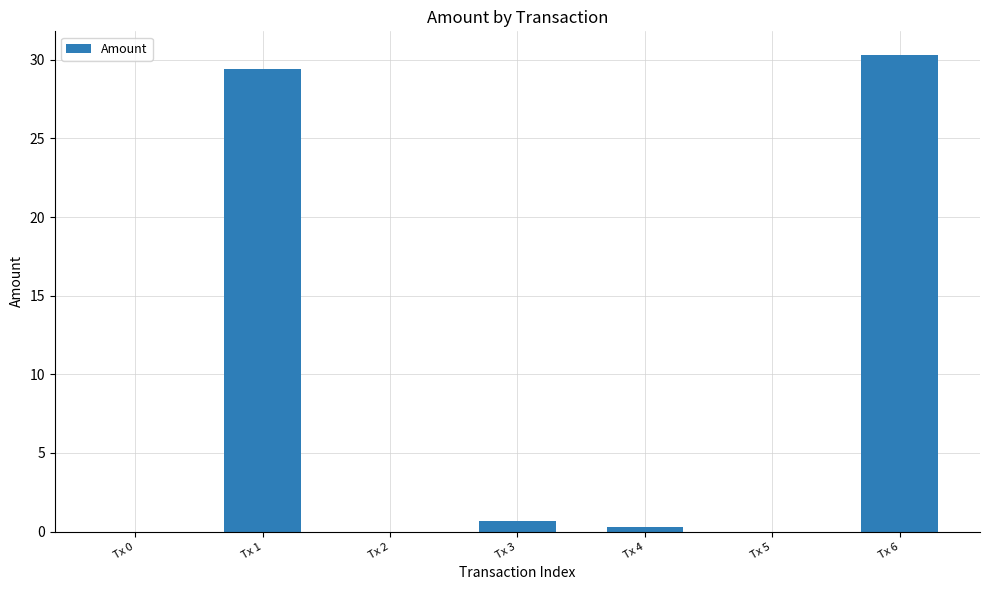

Reading right to left, list all the values displayed in this chart.

Tx 6=30.3	Tx 5=0.0	Tx 4=0.3	Tx 3=0.7	Tx 2=0.0	Tx 1=29.4	Tx 0=0.0